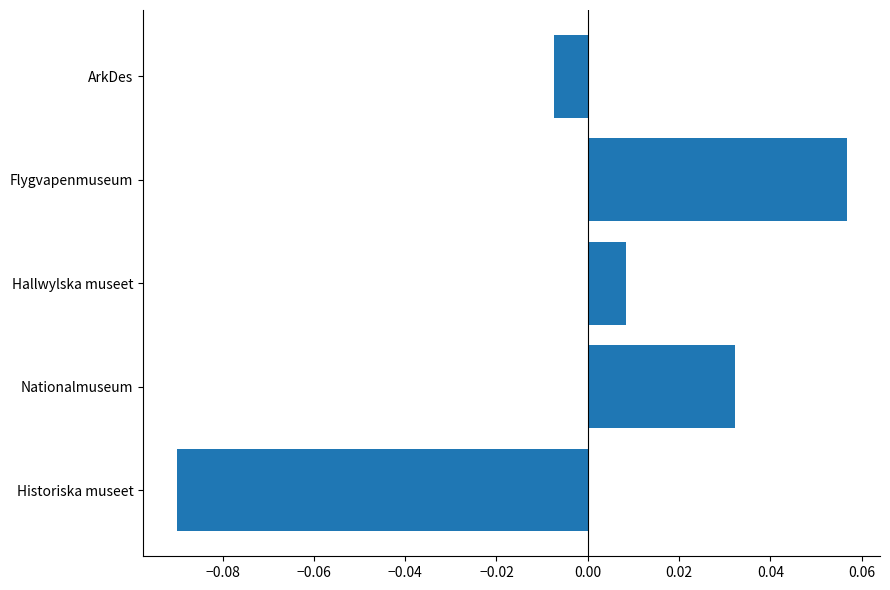

How many bars are there in total?

5